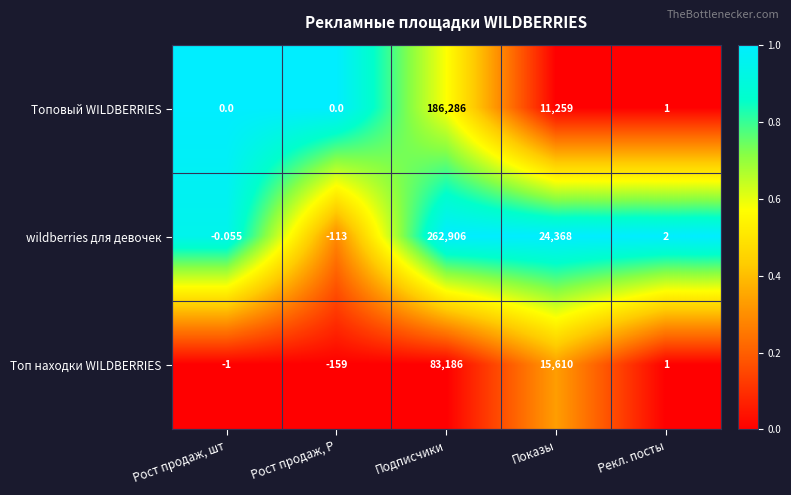

List the series in order of their peak value, highest first.

wildberries для девочек, Топовый WILDBERRIES, Топ находки WILDBERRIES